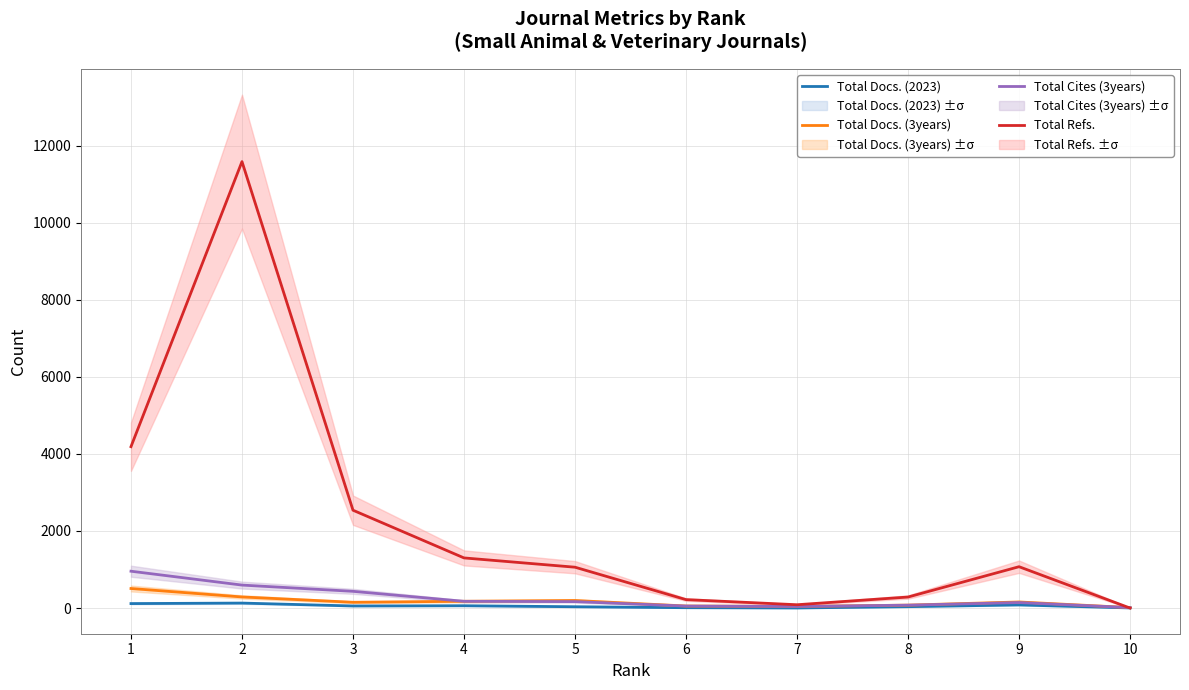

Is the value of Total Refs. at 4 greater than the value of Total Docs. (2023) at 8?

Yes